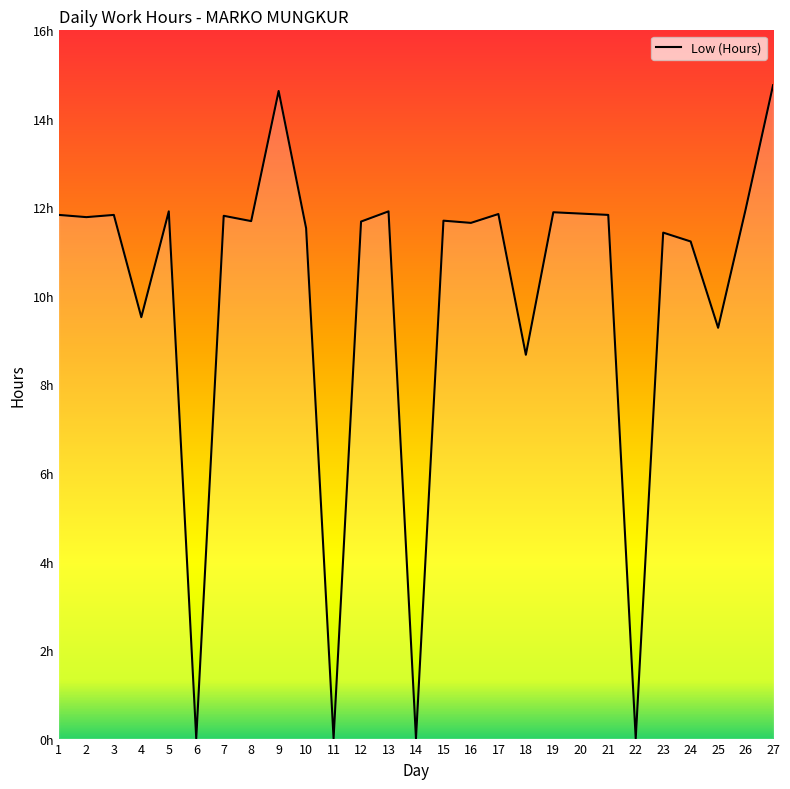

Between 7 and 27, which is larger?

27